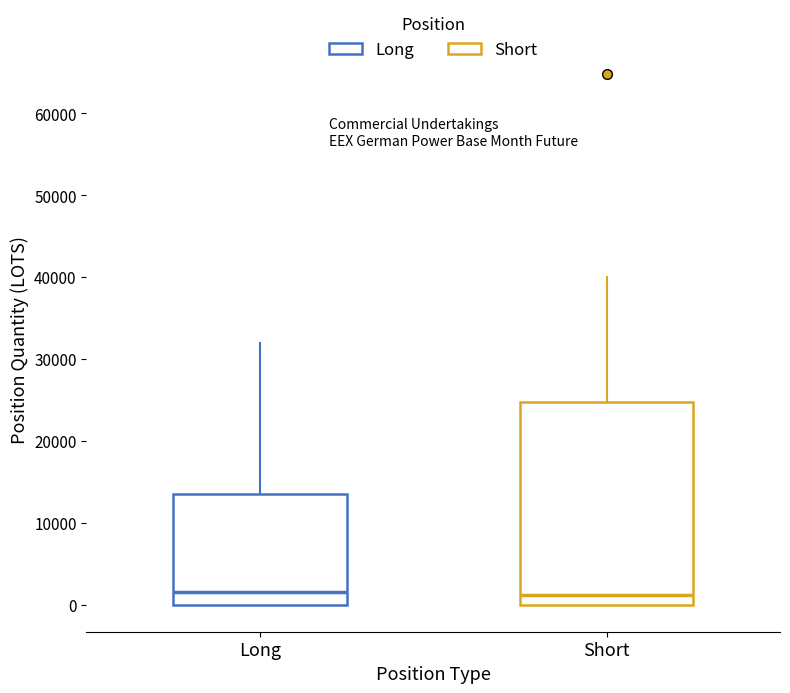

Which box is the tallest, from its lower edge to its upper edge?

Short